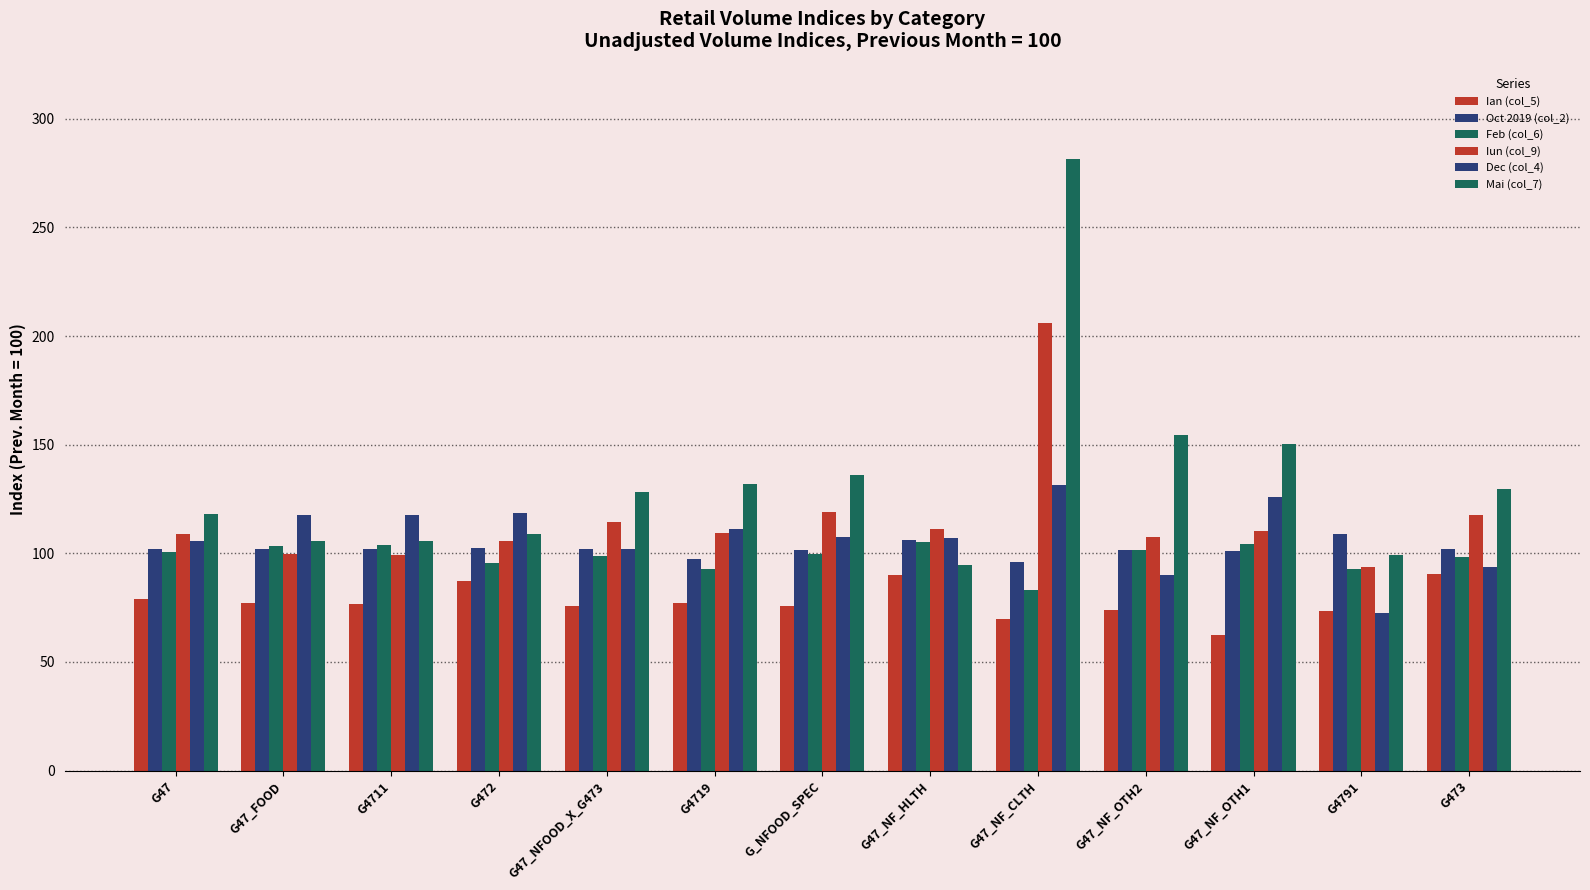

What is the value of the Ian (col_5) bar at the 8th from the left?

90.2